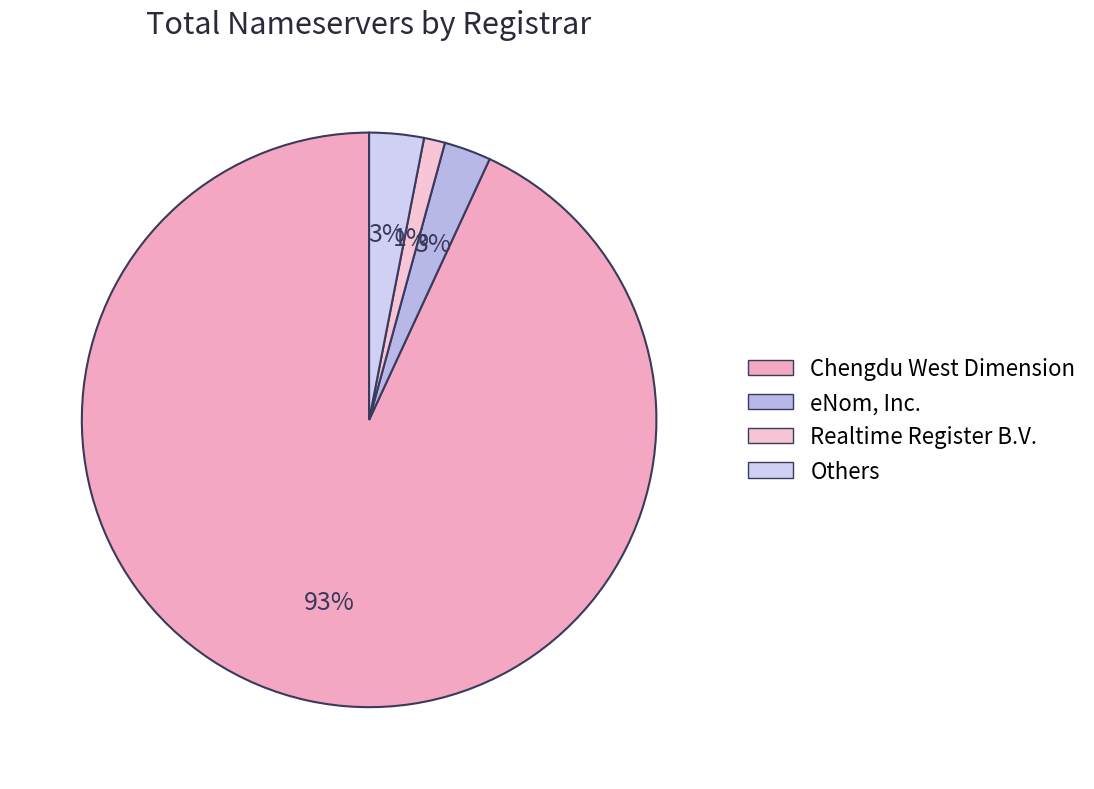

How many slices are in this pie chart?

4